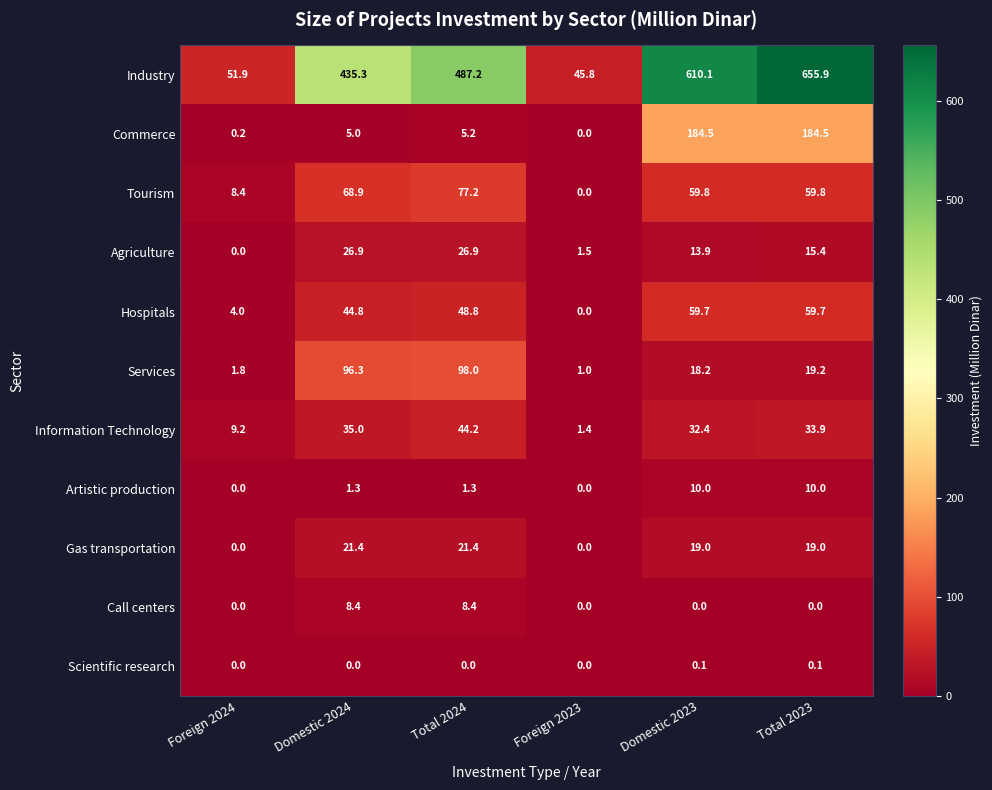

Between Domestic 2024 and Total 2023, which series saw the biggest shift?

Industry